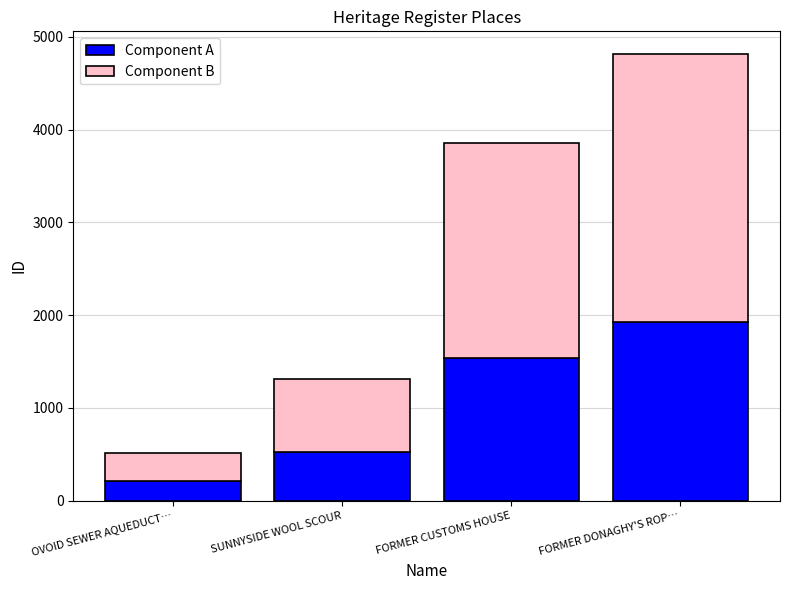

How many bars are there in total?

4